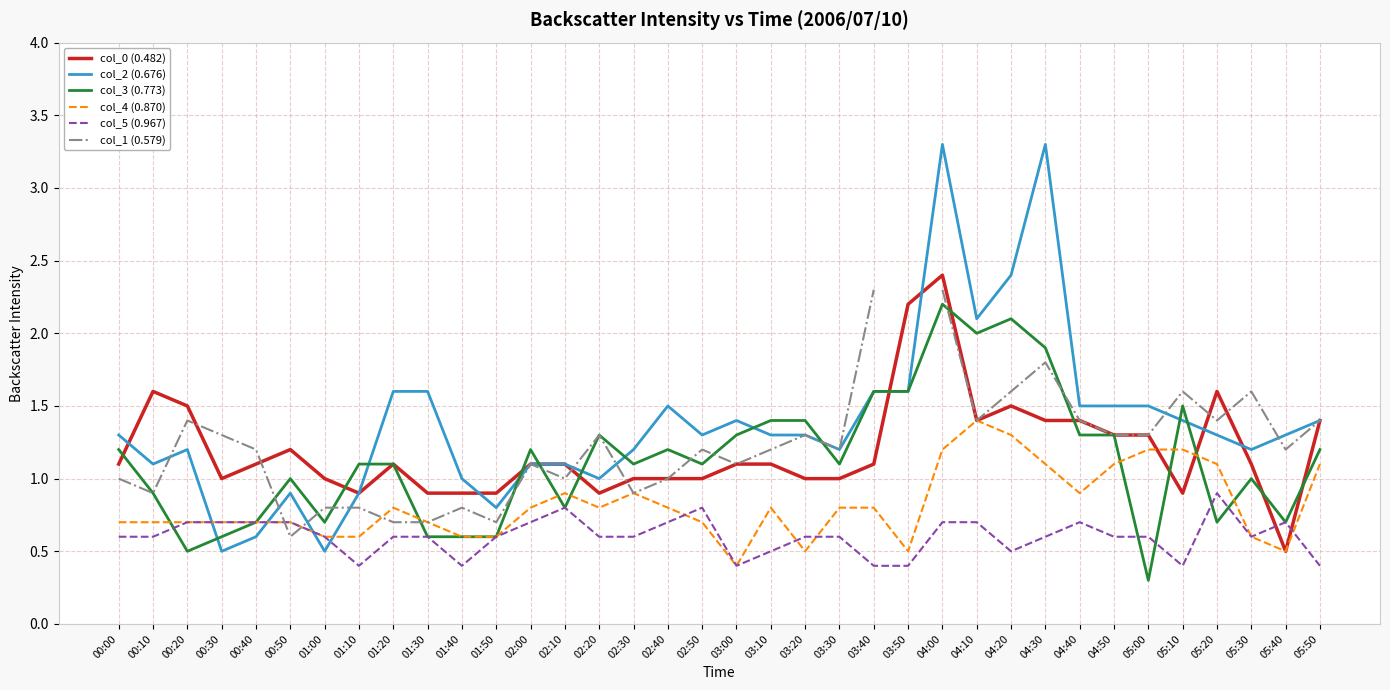

True or false: col_5 (0.967) has a value of 0.2 at 03:10.

False